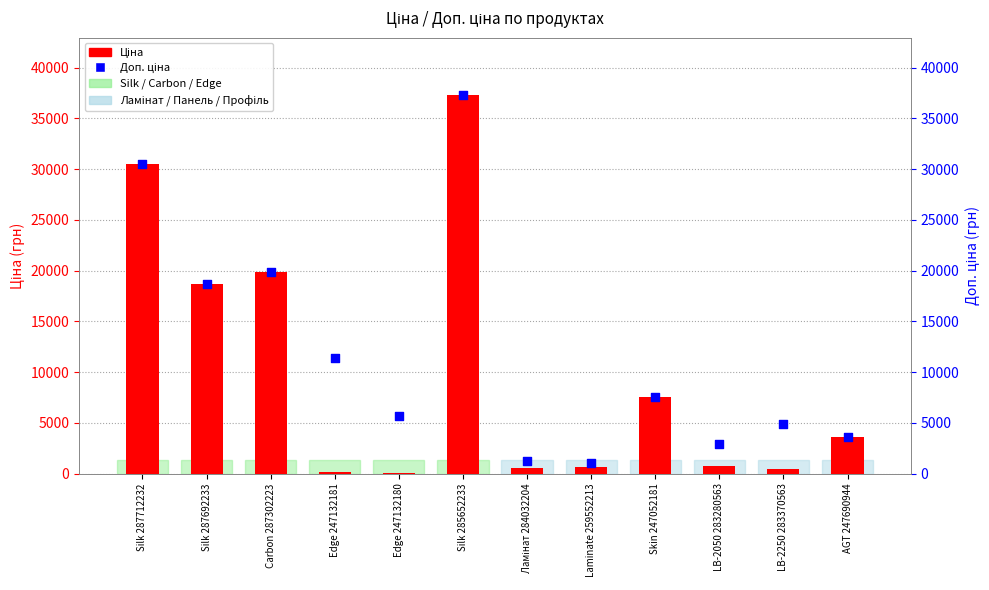

Which series has the largest total across all categories?

Доп. ціна